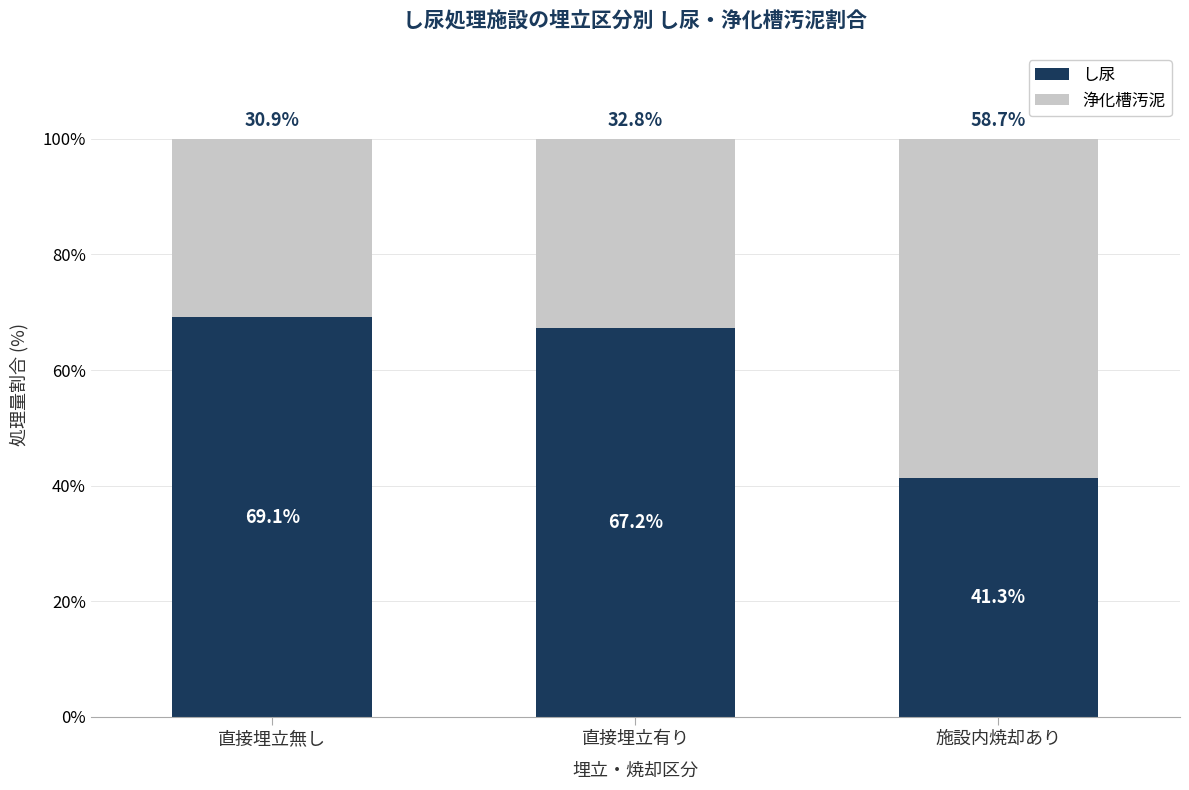

What is the sum of the し尿 values at 直接埋立有り and 施設内焼却あり?

108.5